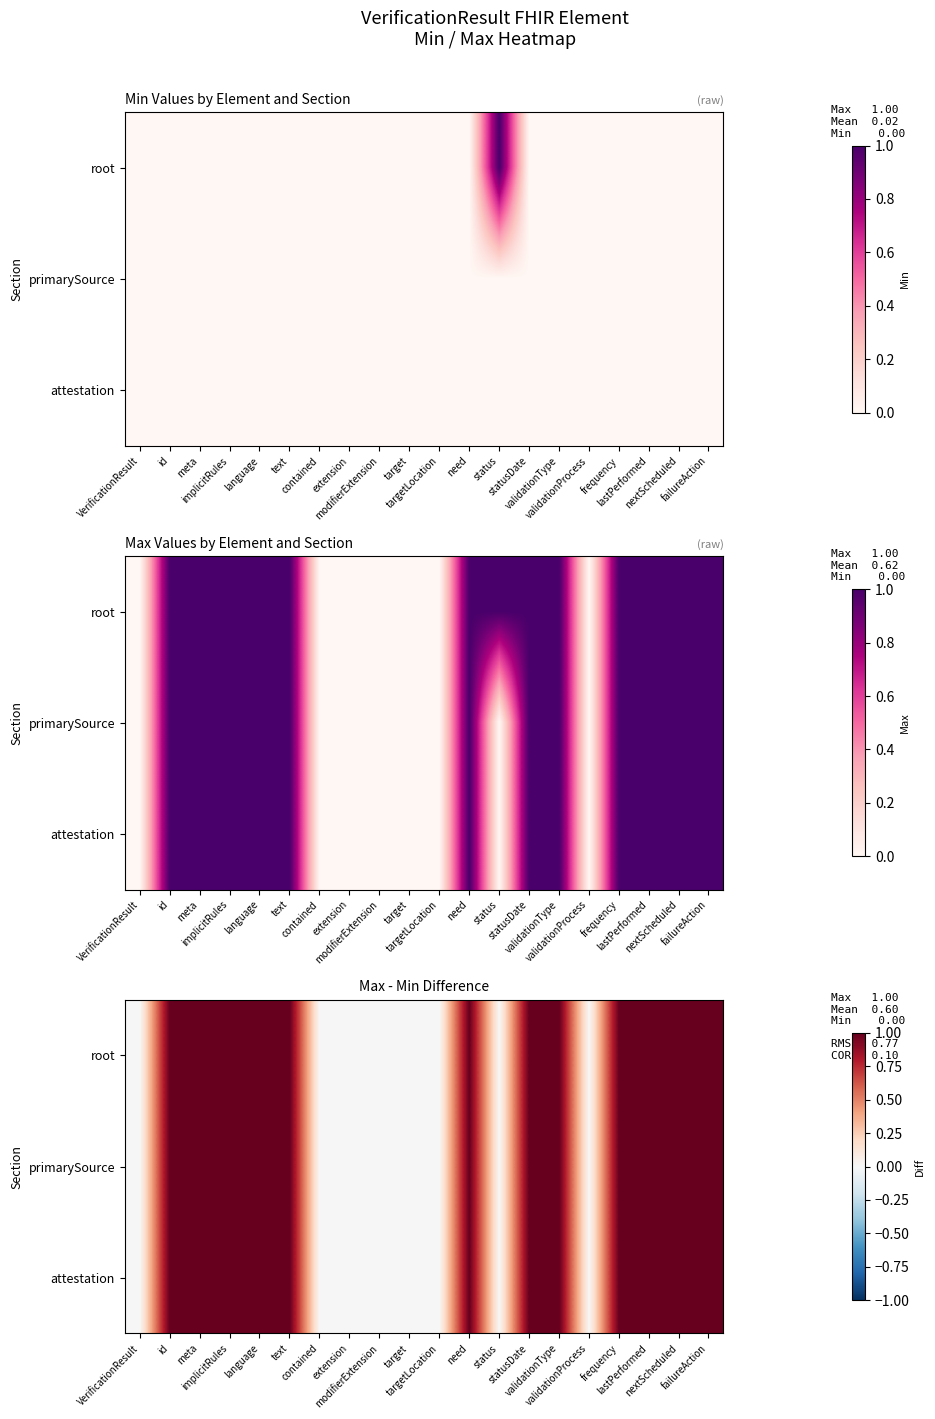

Is it true that root equals 0 at modifierExtension?

True